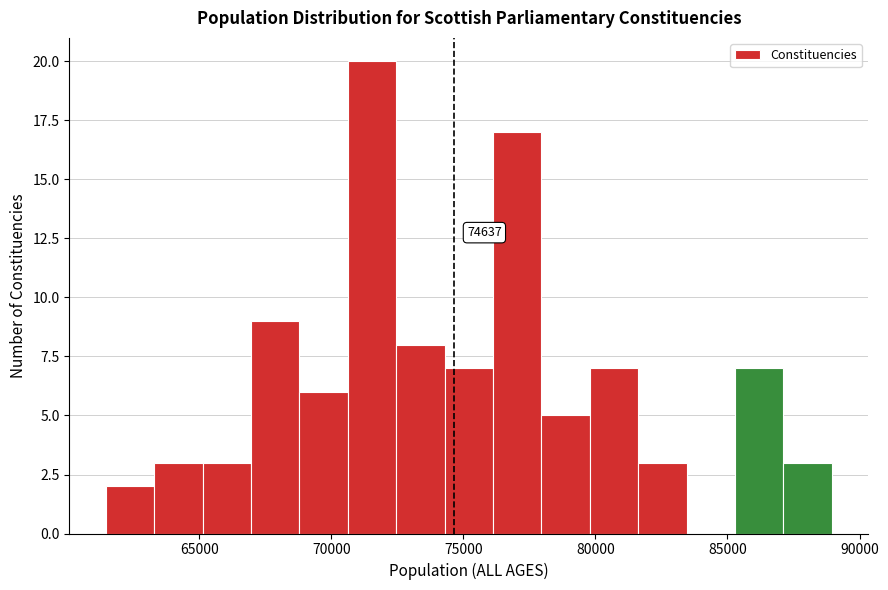

Around what value on the x-axis is the tallest bar? Give the approximate position of its centre, as read against the axis.

71500